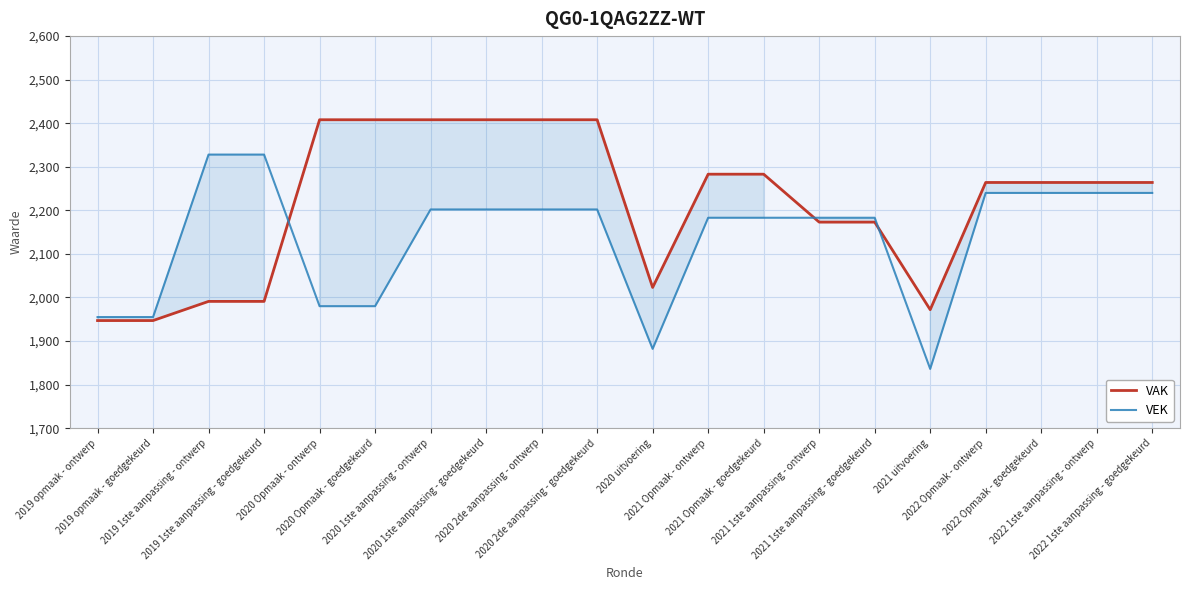

What are all the series names shown in the legend?

VAK, VEK